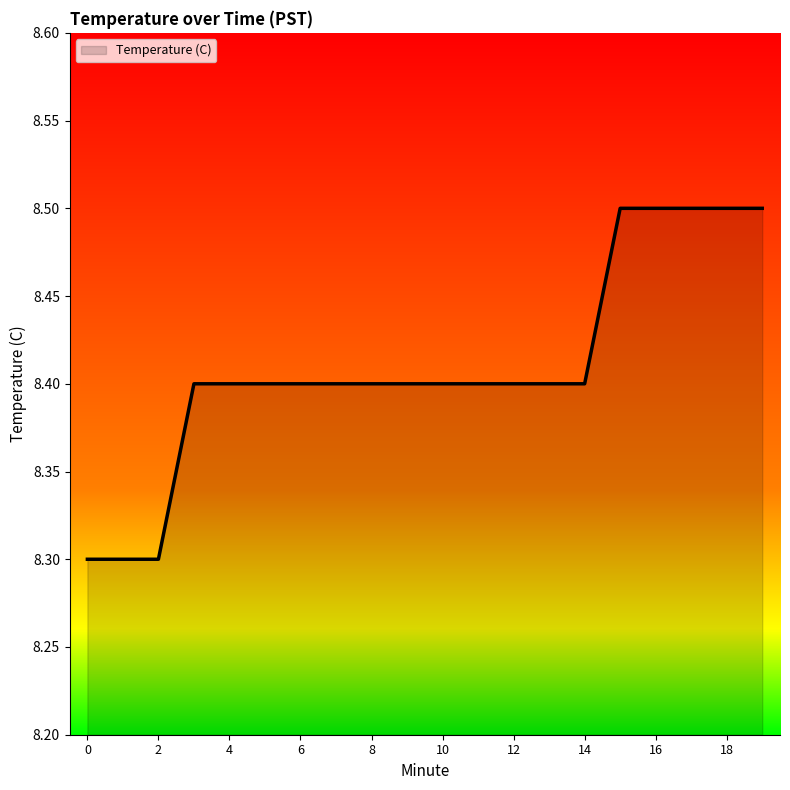

What is the maximum value shown in the chart?

8.5